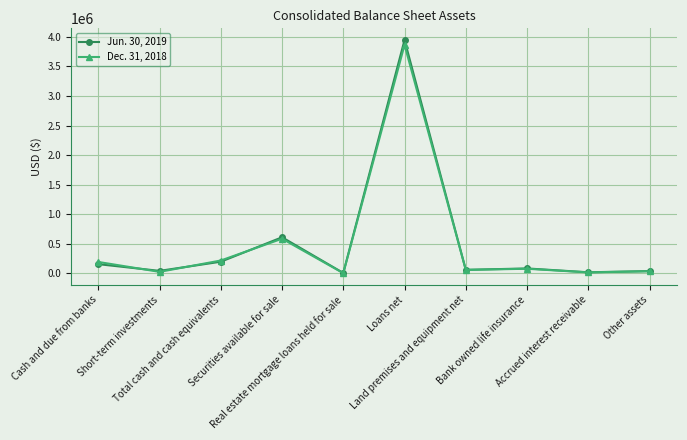

What is the smallest value displayed?

2293